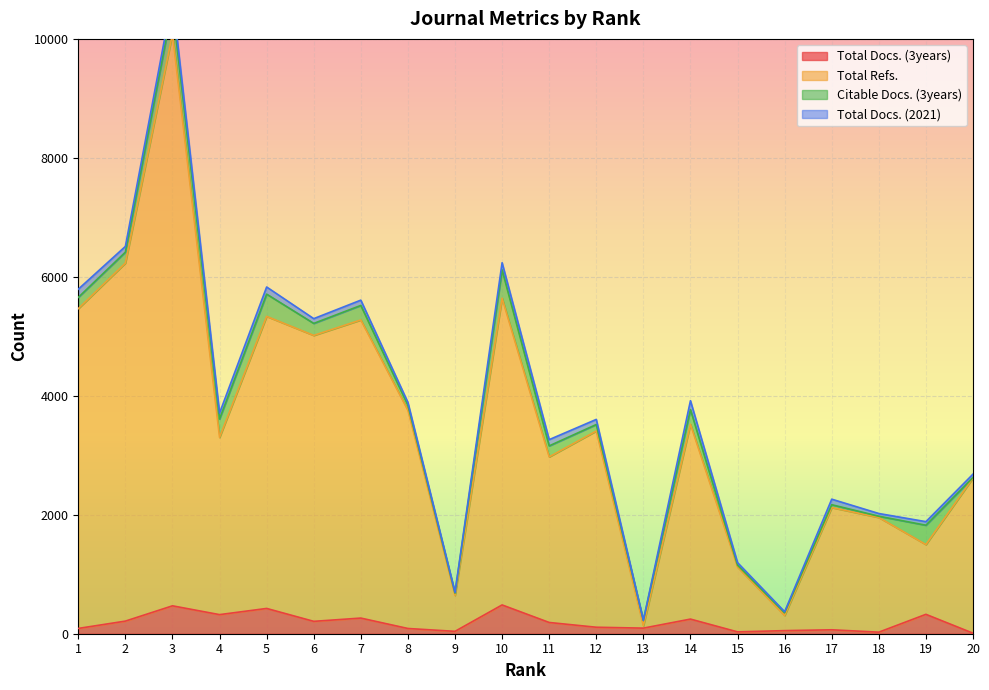

Which category has the lowest value across all series?

20